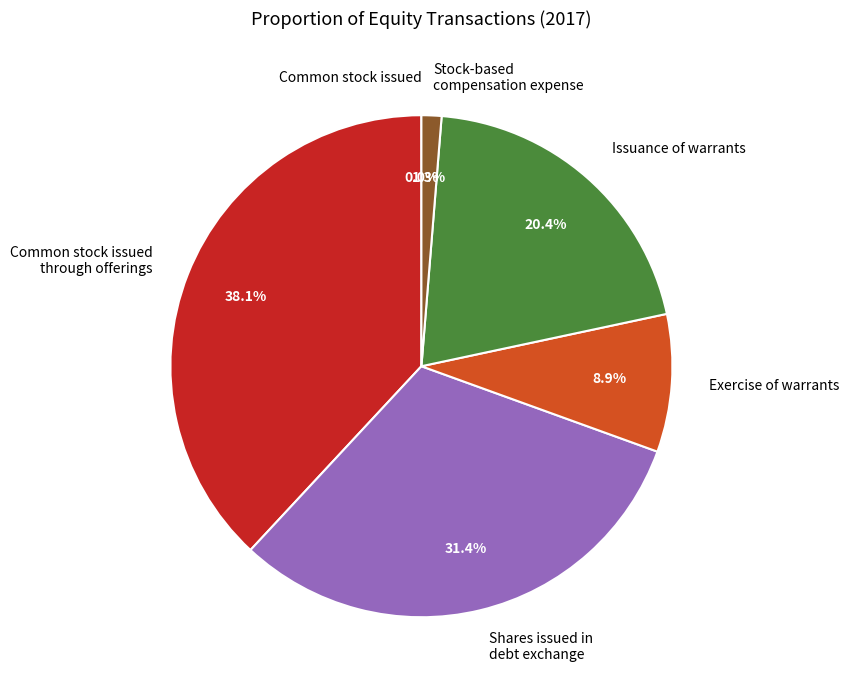

Is there a majority slice in this chart?

No